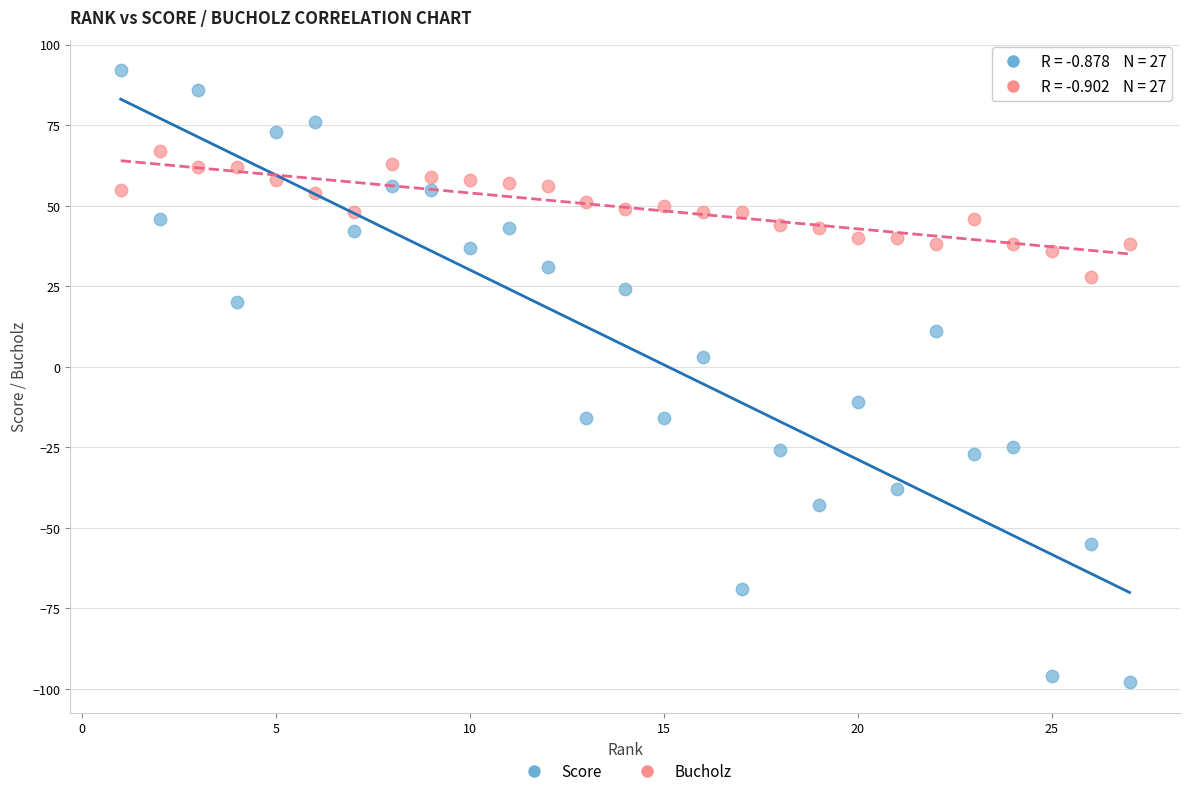

Which series has the largest Y range (max minus min)?

Score